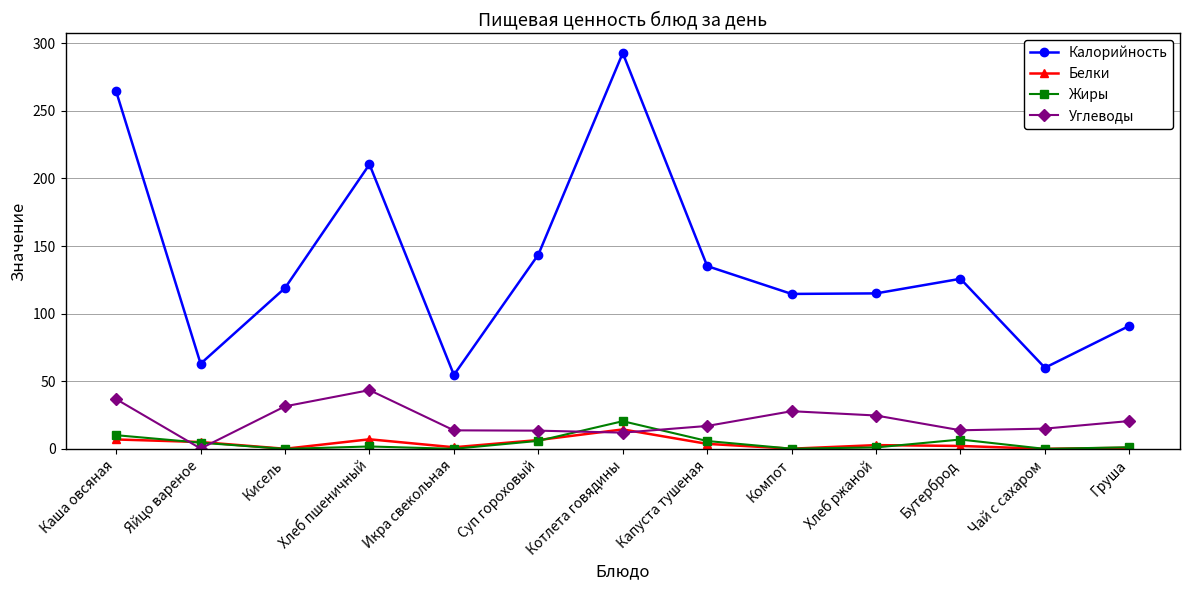

What is the label of the 7th point from the left?

Котлета говядины